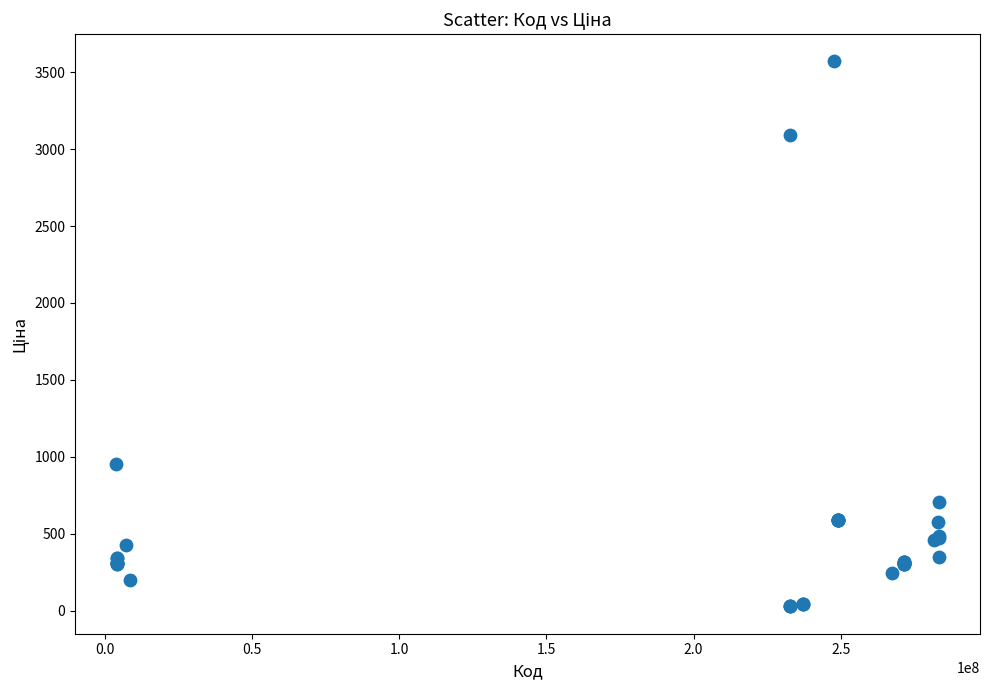

What Y value in the scatter plot is closest to 1798?

954.6